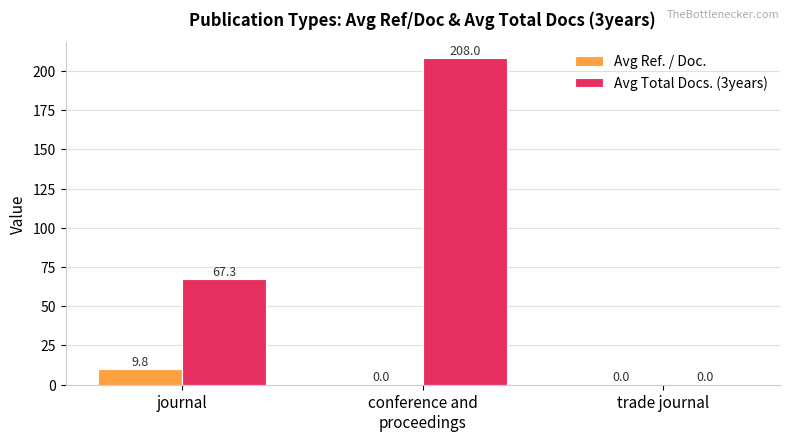

What is the difference between the Avg Total Docs. (3years) values at journal and trade journal?

67.3